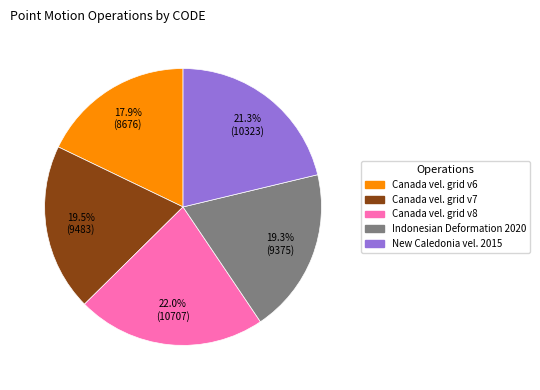

Between New Caledonia vel. 2015 and Canada vel. grid v8, which is larger?

Canada vel. grid v8